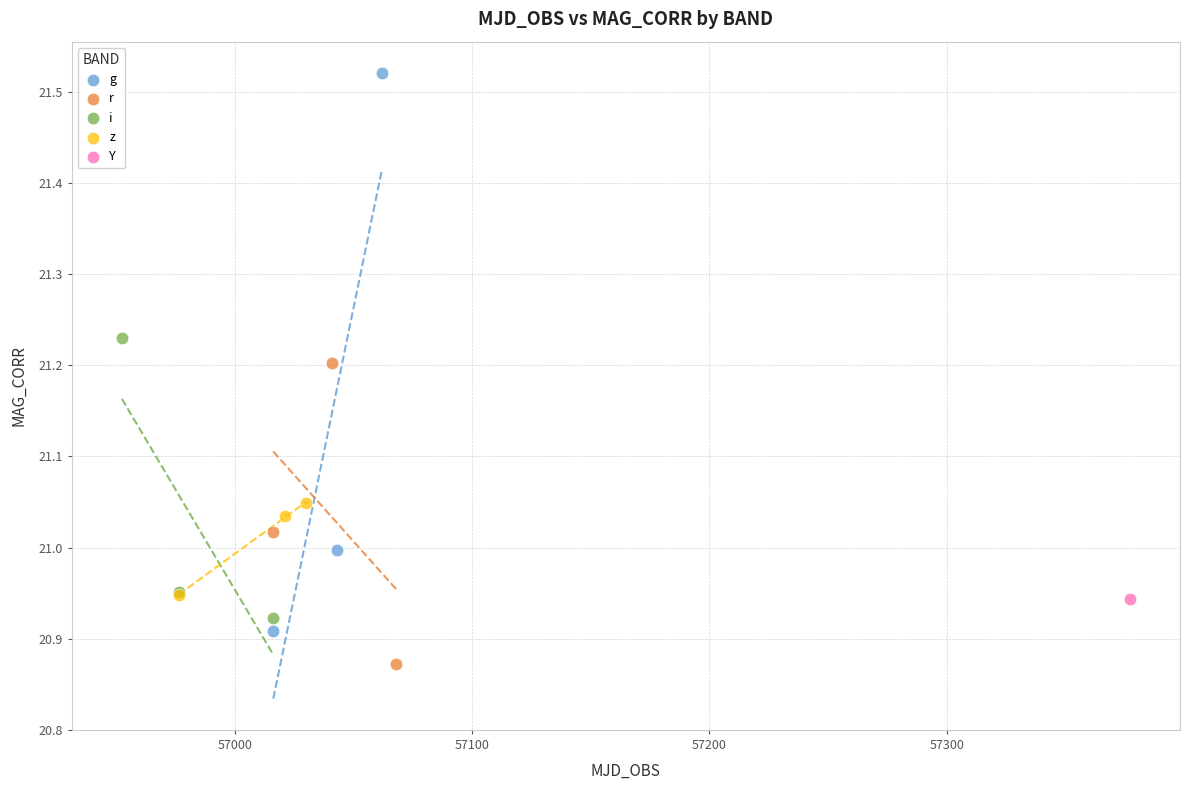

What are all the series names shown in the legend?

g, r, i, z, Y